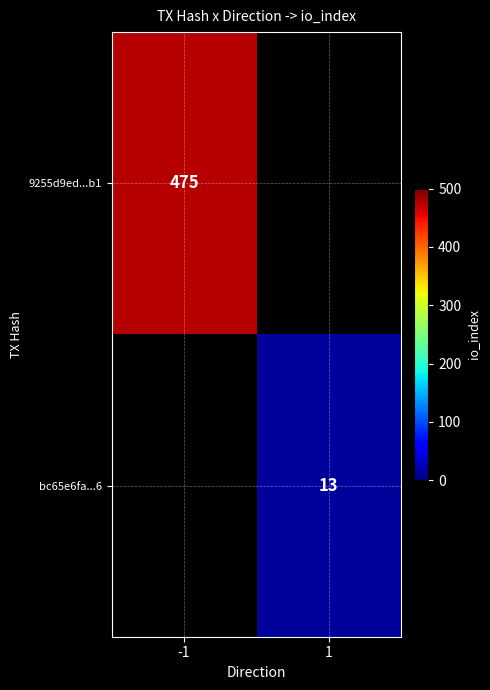

True or false: 9255d9ed...b1 has a value of 758 at -1.

False